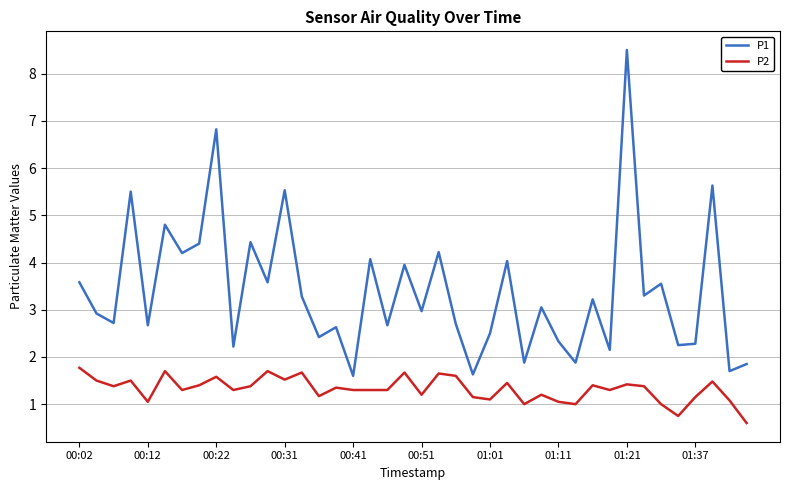

Which series has the largest range (max minus min)?

P1